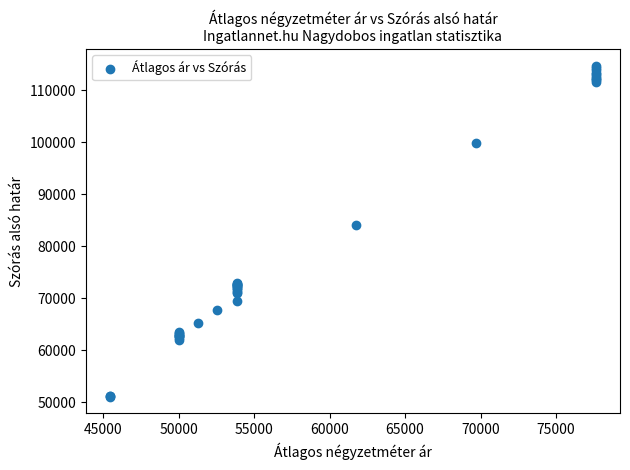

What Y value in the scatter plot is closest to 82872?

84004